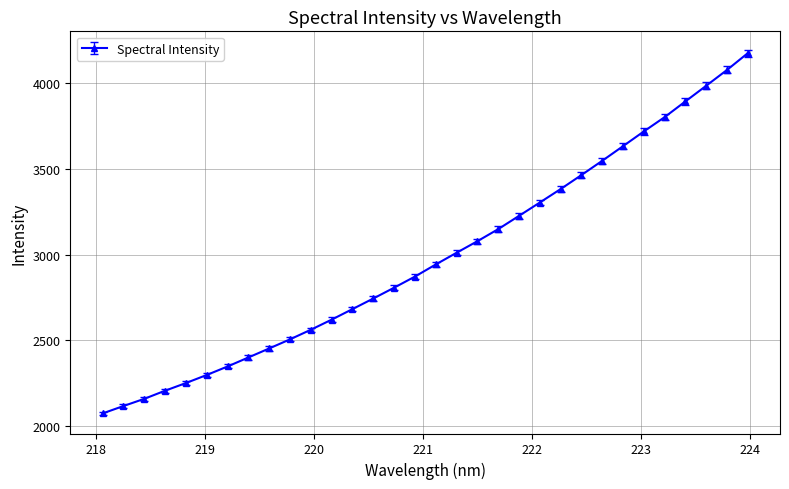

How many lines are shown in the chart?

1